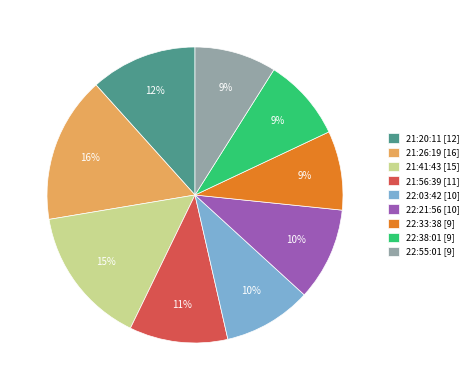

How many slices are in this pie chart?

9